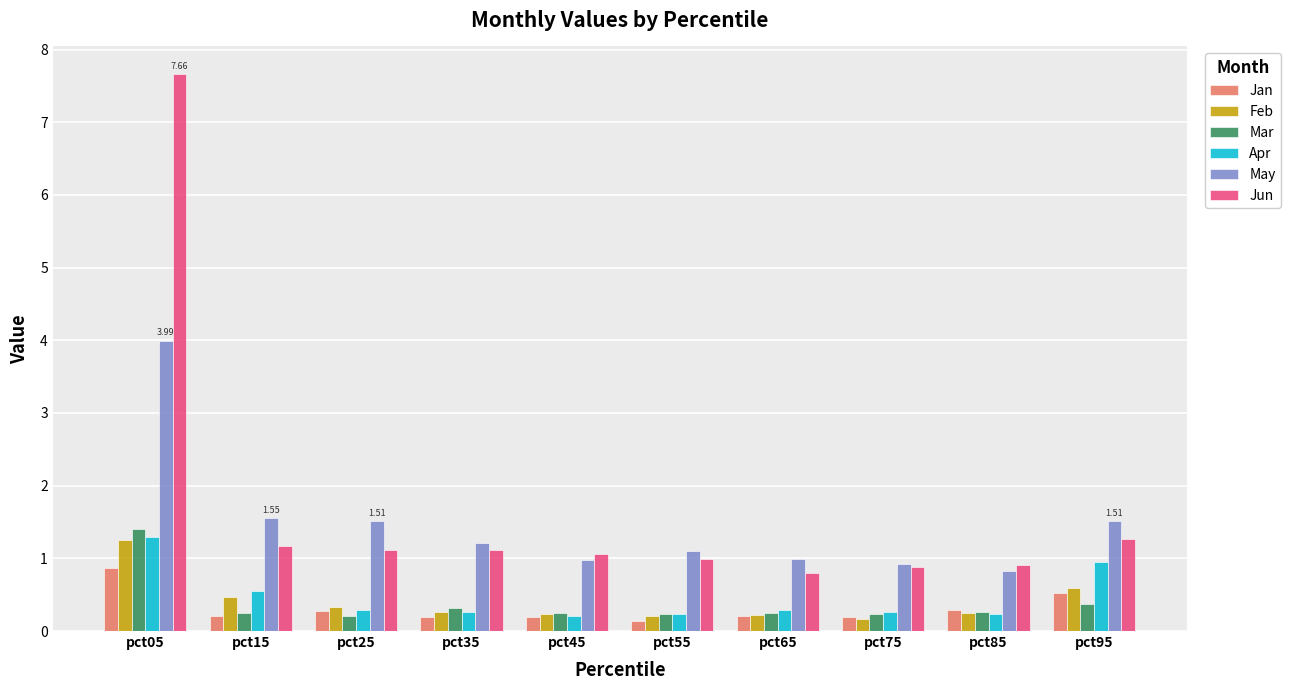

Between pct05 and pct55, which series saw the biggest shift?

Jun